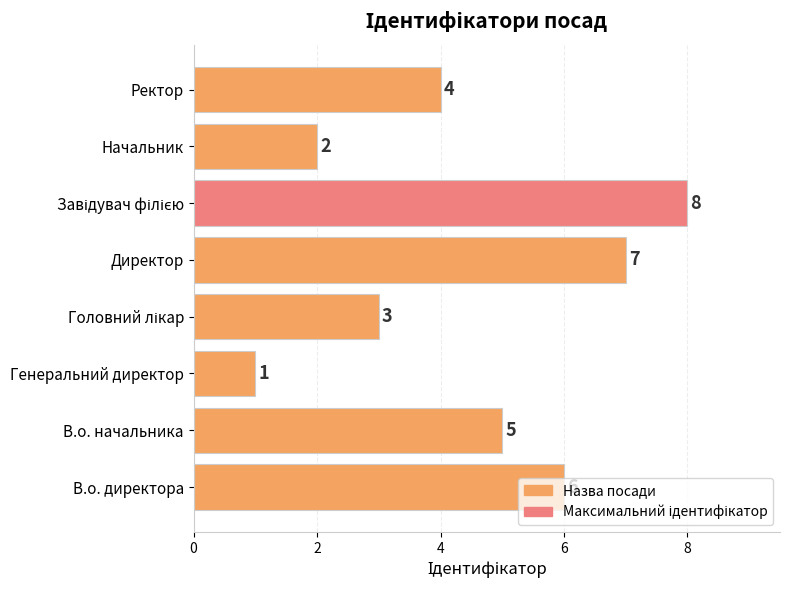

The chart shows a value of 9 at В.о. начальника. True or false?

False